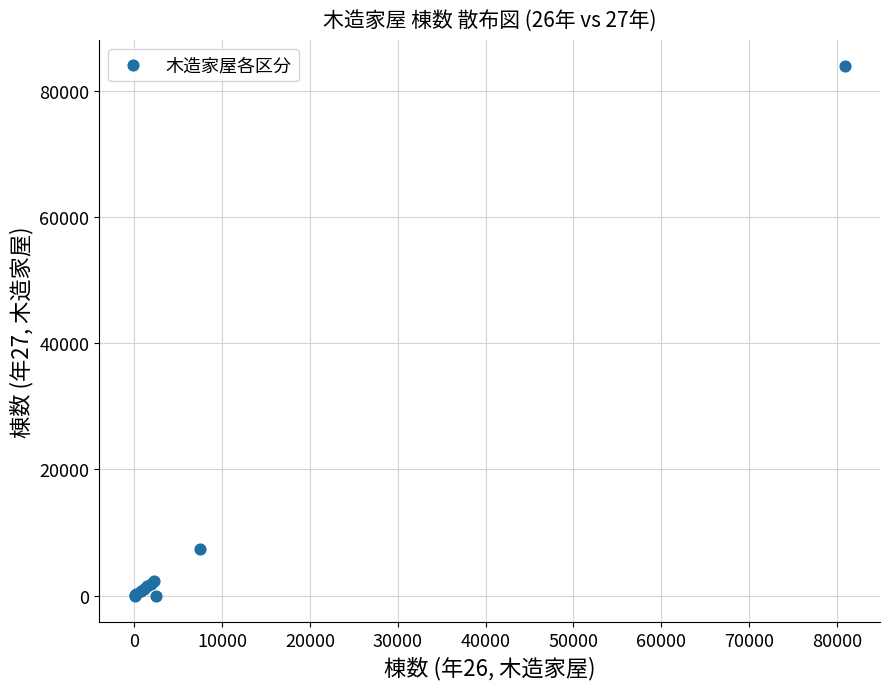

What Y value in the scatter plot is closest to 41961?

7332